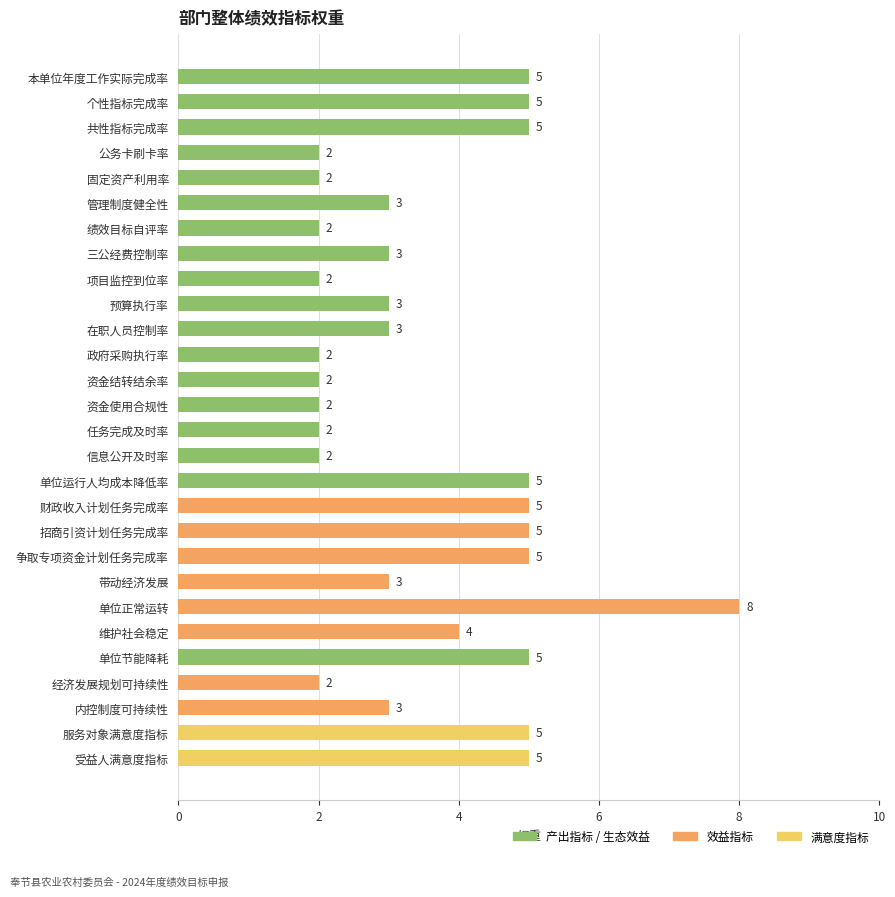

What is the average value?

4